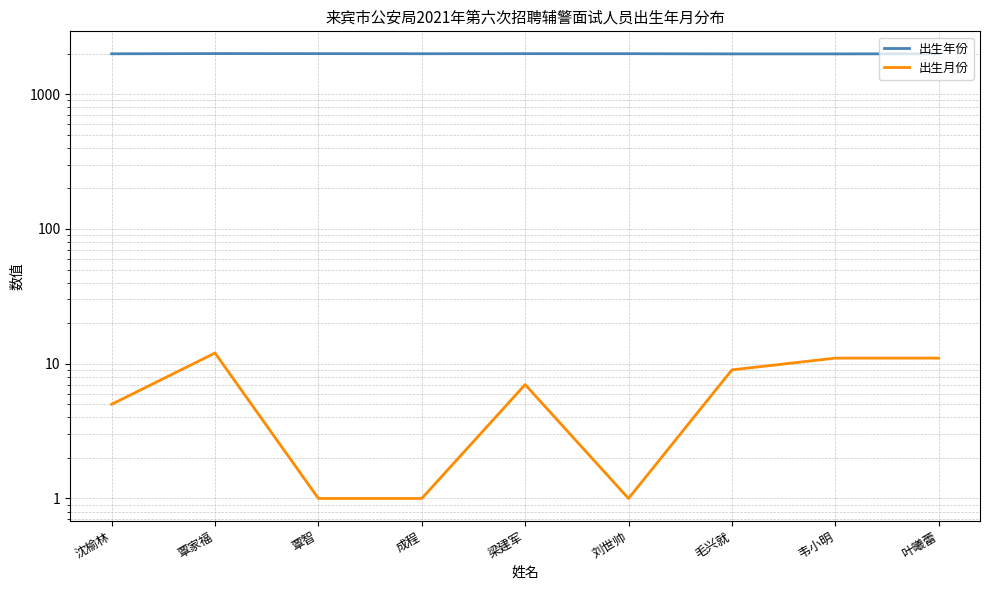

What is the maximum value shown in the chart?

2002